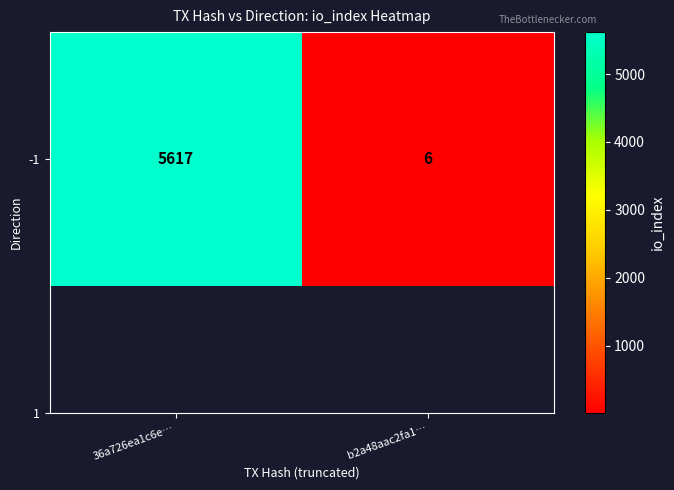

List the labels in order of value, smallest first.

b2a48aac2fa1…, 36a726ea1c6e…